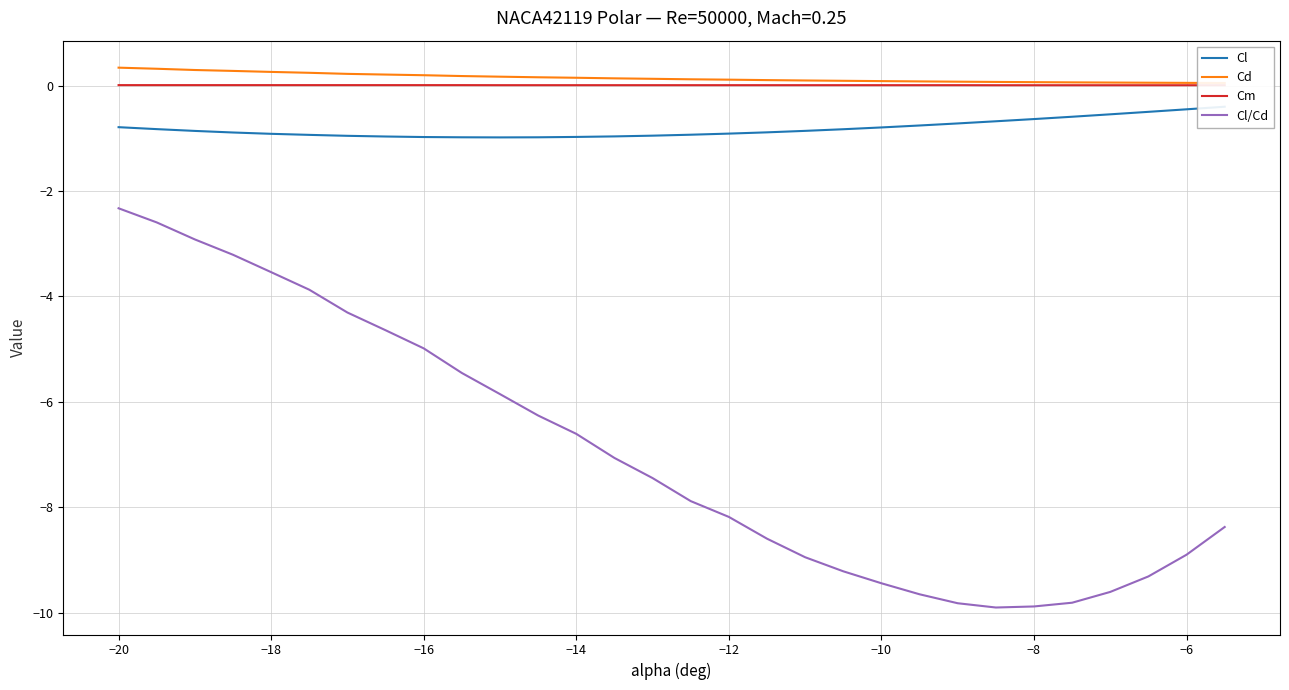

Reading left to right, what are all the values shown in this chart?

Cl: -0.8	-0.8	-0.9	-0.9	-0.9	-0.9	-1.0	-1.0	-1.0	-1.0	-1.0	-1.0	-1.0	-1.0	-1.0	-0.9	-0.9	-0.9	-0.9	-0.8	-0.8	-0.8	-0.7	-0.7	-0.6	-0.6	-0.5	-0.5	-0.5	-0.4
Cd: 0.3	0.3	0.3	0.3	0.3	0.2	0.2	0.2	0.2	0.2	0.2	0.2	0.1	0.1	0.1	0.1	0.1	0.1	0.1	0.1	0.1	0.1	0.1	0.1	0.1	0.1	0.1	0.1	0.1	0.0
Cm: 0.0	0.0	0.0	0.0	0.0	0.0	0.0	0.0	0.0	0.0	0.0	0.0	0.0	0.0	0.0	0.0	0.0	0.0	0.0	0.0	0.0	0.0	0.0	0.0	0.0	0.0	0.0	0.0	0.0	0.0
Cl/Cd: -2.3	-2.6	-2.9	-3.2	-3.5	-3.9	-4.3	-4.6	-5.0	-5.5	-5.9	-6.3	-6.6	-7.1	-7.4	-7.9	-8.2	-8.6	-8.9	-9.2	-9.4	-9.7	-9.8	-9.9	-9.9	-9.8	-9.6	-9.3	-8.9	-8.4